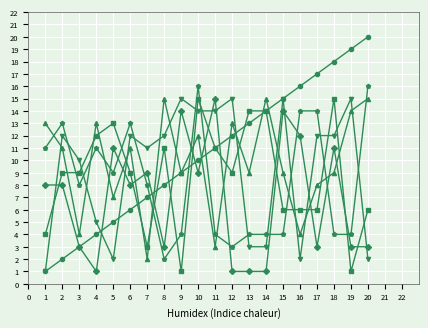

What is the total value across all series at 5?

47